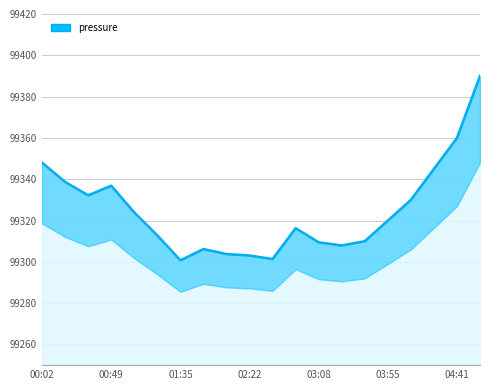

Is it true that the value at 17 is 99345.0?

True